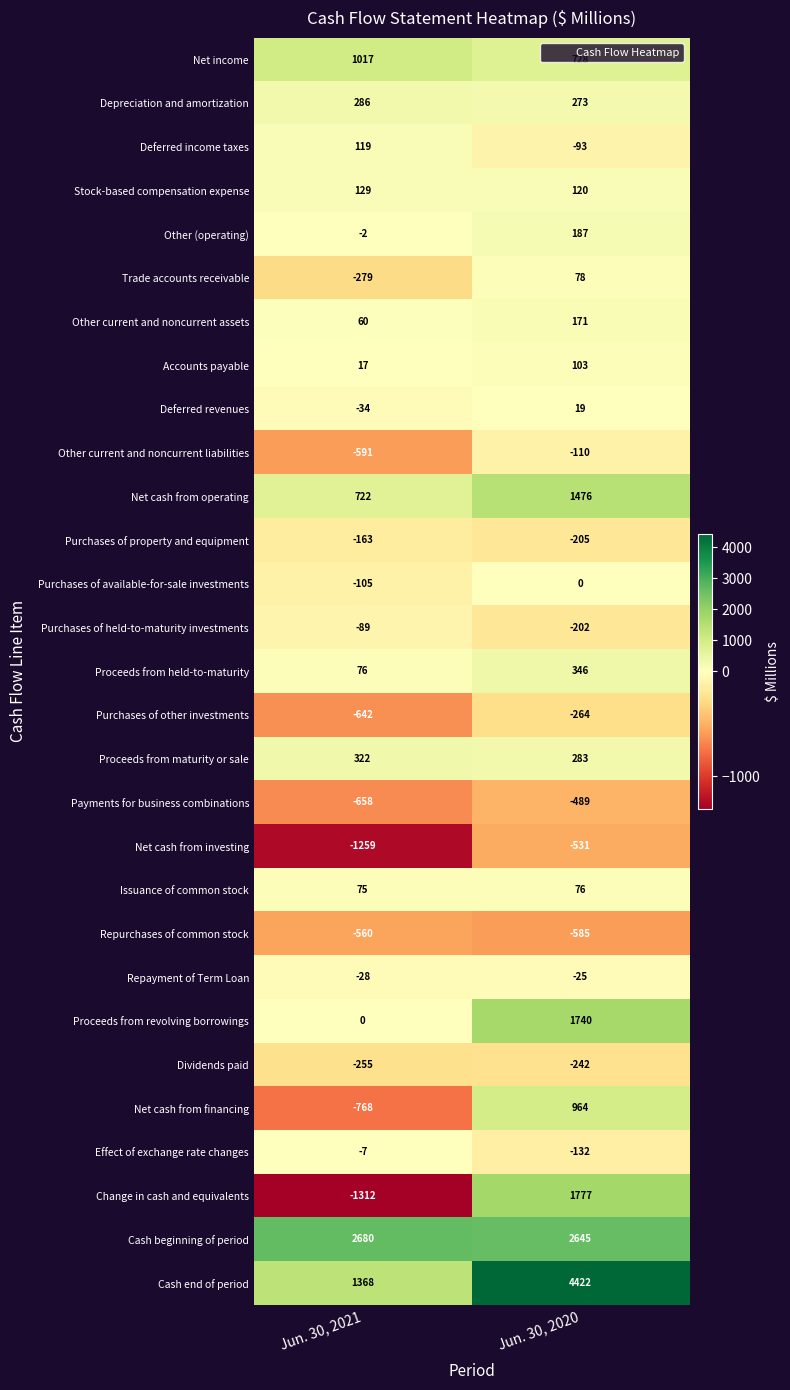

The value of Deferred income taxes at Jun. 30, 2020 is -130. True or false?

False